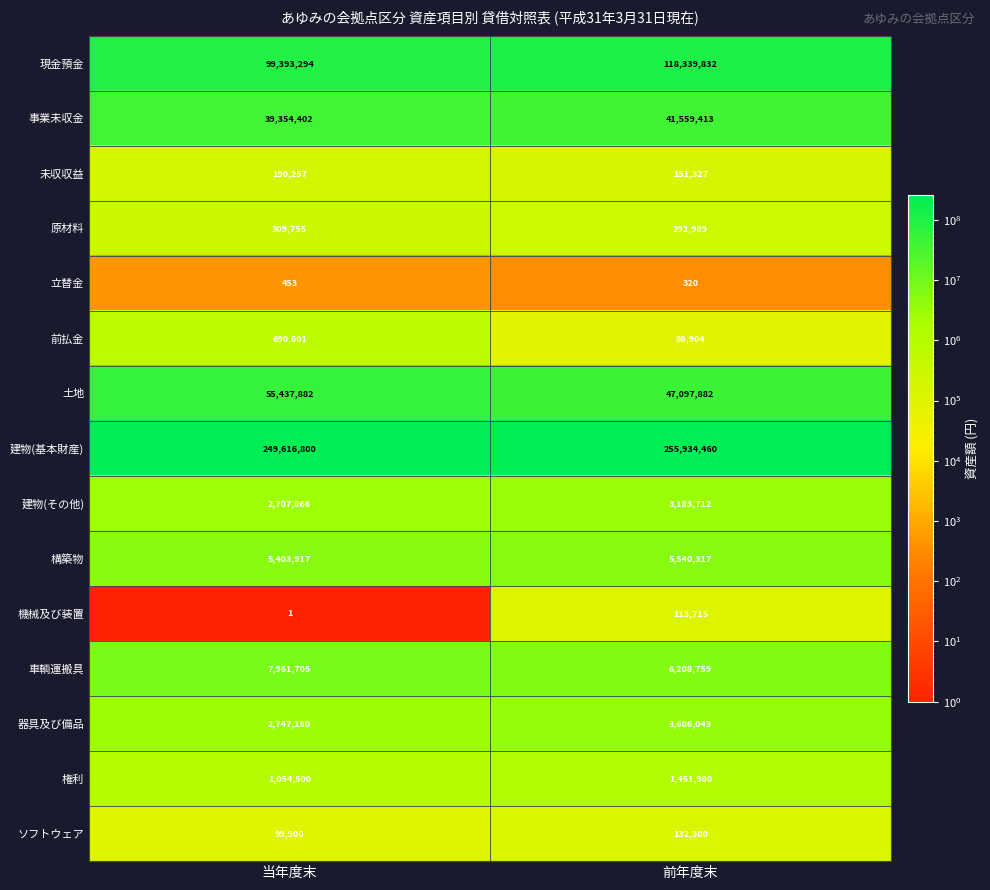

Which series has the widest spread of values?

現金預金